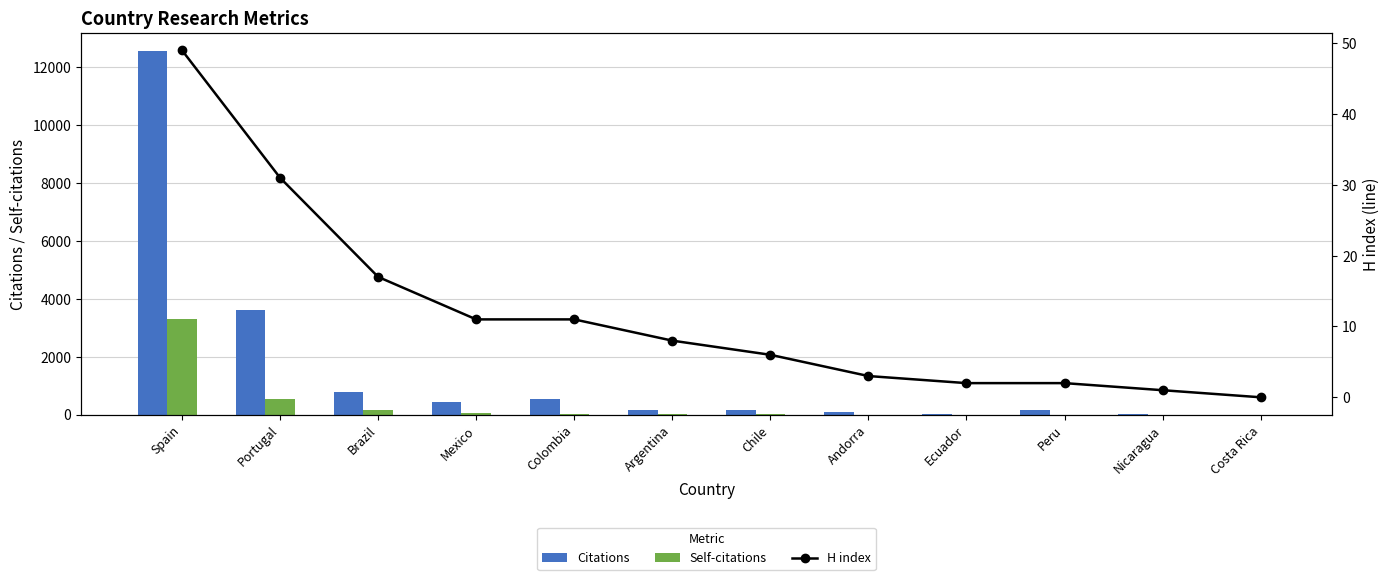

How many data points in Self-citations are less than 16?

6